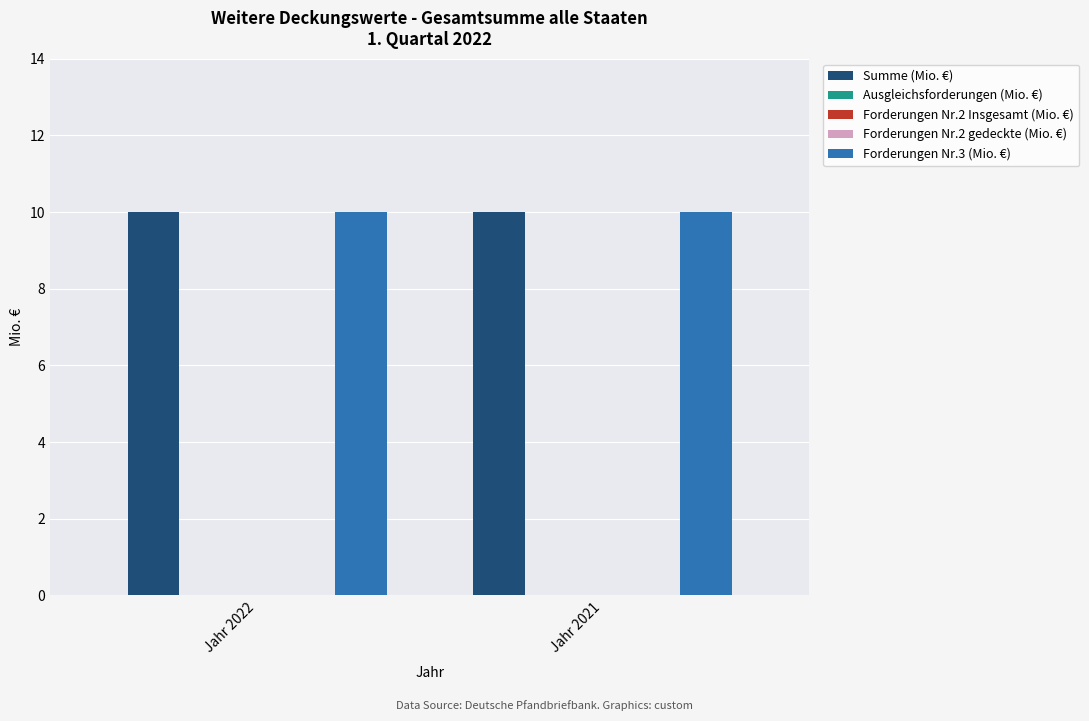

Which category has the highest value in the Forderungen Nr.3 (Mio. €) series?

Jahr 2022